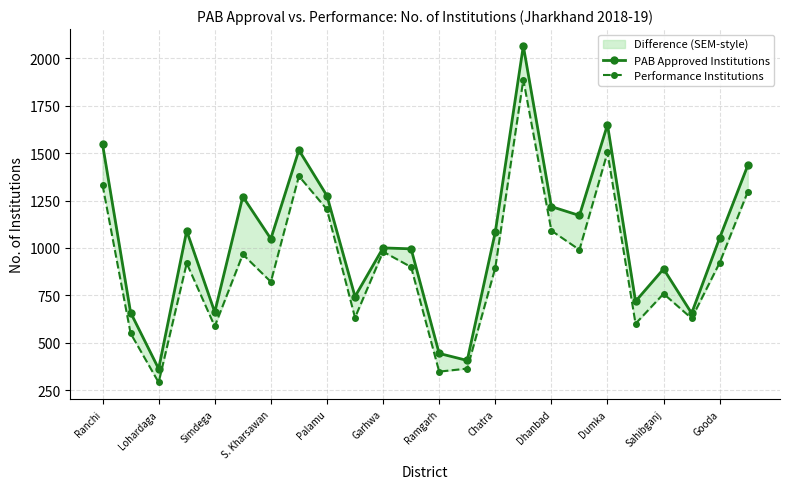

Is this an area chart (filled region under the line)?

No